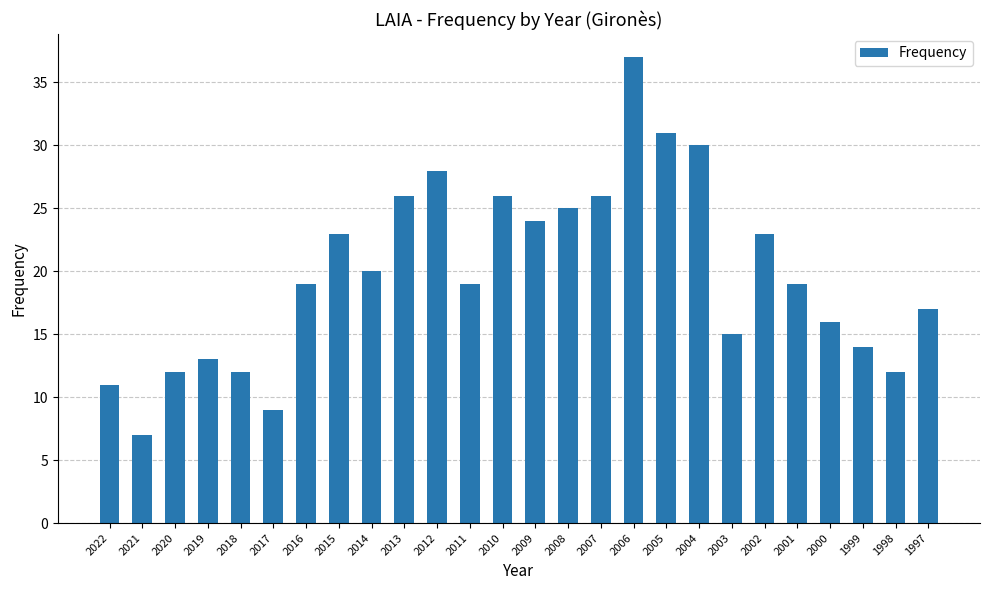

Count the number of categories in the chart.

26